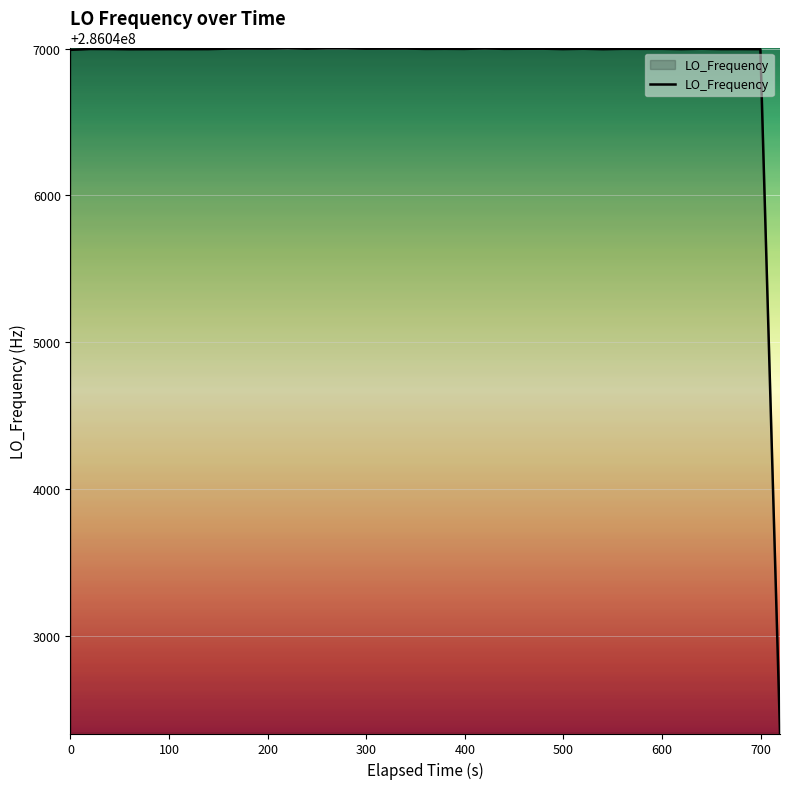

What is the difference between the maximum and minimum values?

4663.1